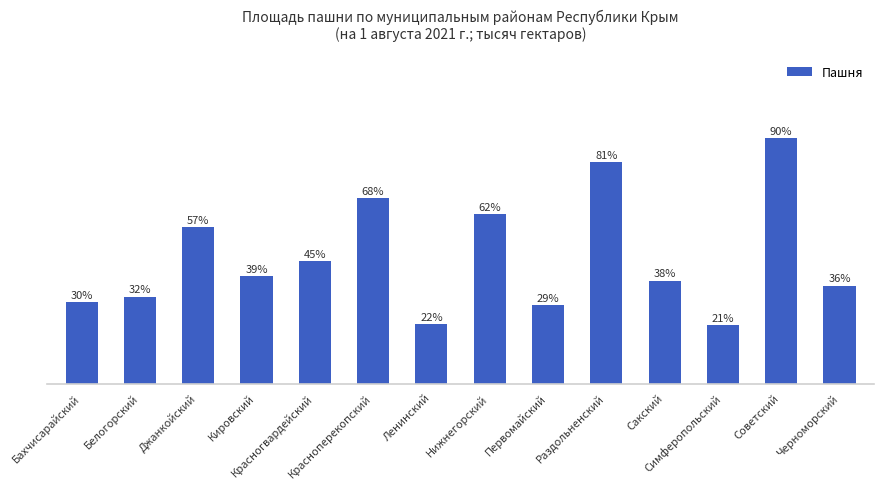

Read the value at Советский.

89.6